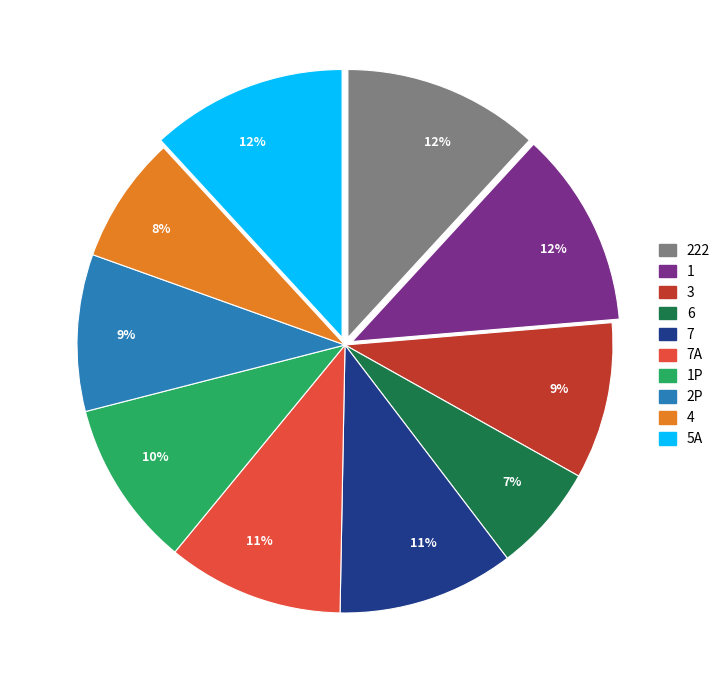

Is the sum of 1 and 5A greater than half?

No